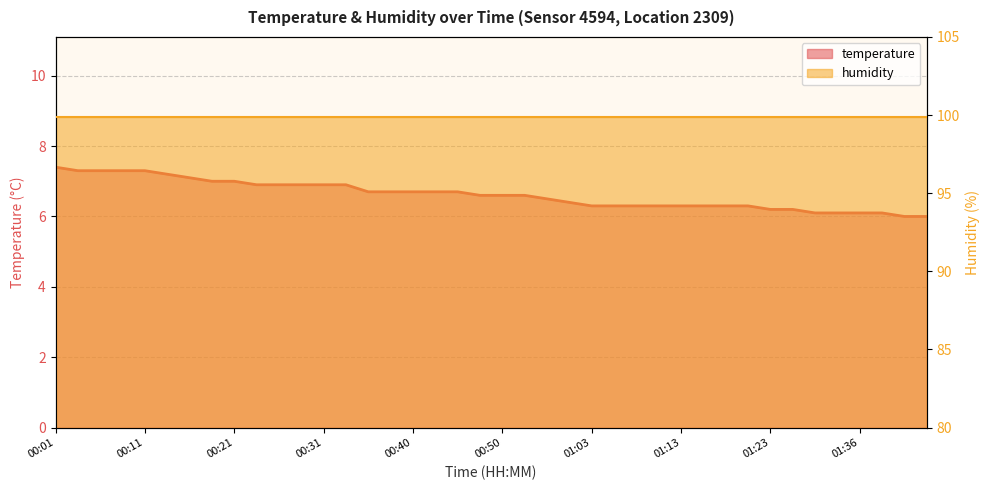

List the labels in order of value, smallest first.

01:41, 01:44, 01:31, 01:33, 01:36, 01:38, 01:23, 01:28, 01:03, 01:06, 01:08, 01:11, 01:13, 01:16, 01:18, 01:20, 01:00, 00:55, 00:48, 00:50, 00:53, 00:35, 00:38, 00:40, 00:43, 00:45, 00:23, 00:26, 00:28, 00:31, 00:33, 00:18, 00:21, 00:16, 00:13, 00:03, 00:06, 00:08, 00:11, 00:01